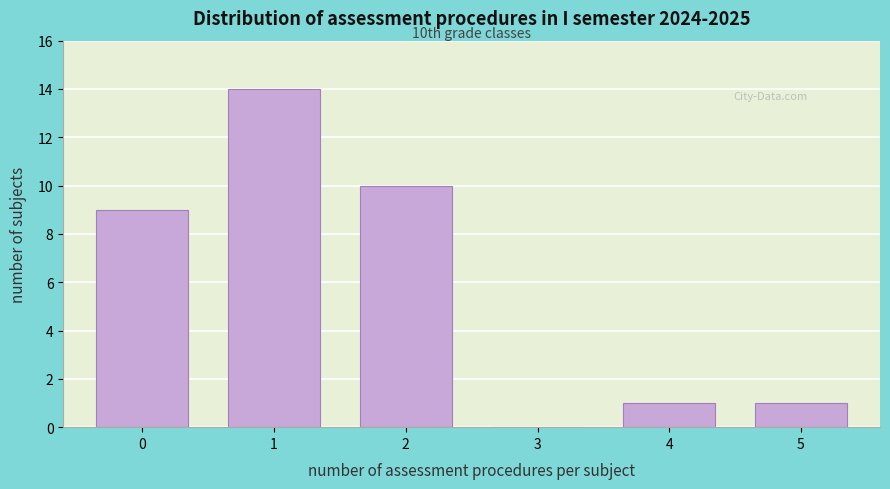

Reading left to right, extract all data points from this chart.

0=9	1=14	2=10	3=0	4=1	5=1